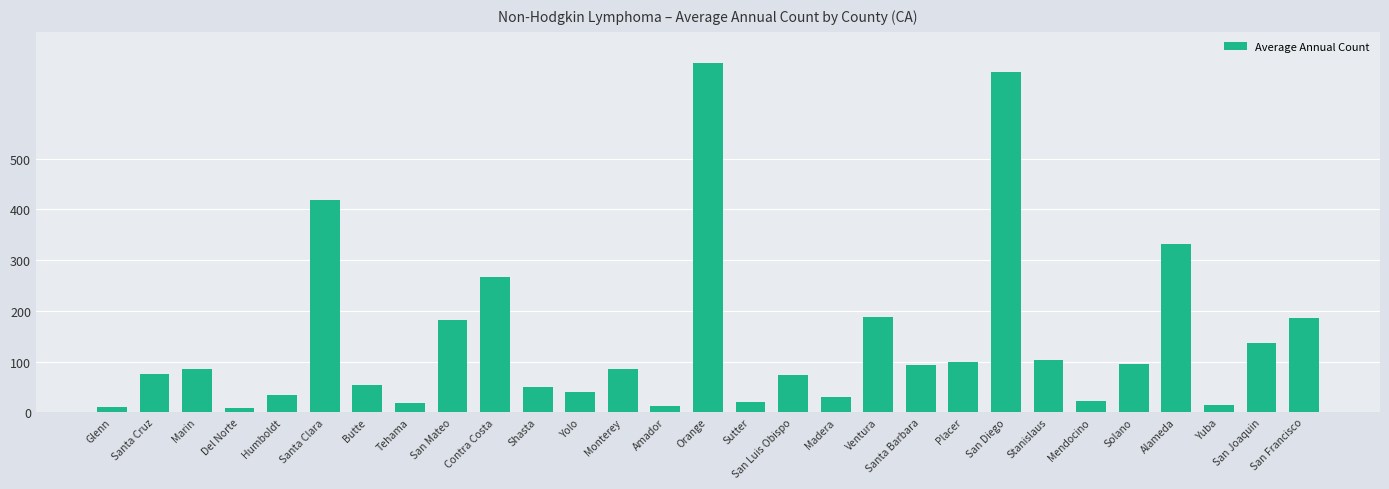

What is the difference between the maximum and minimum values?

681